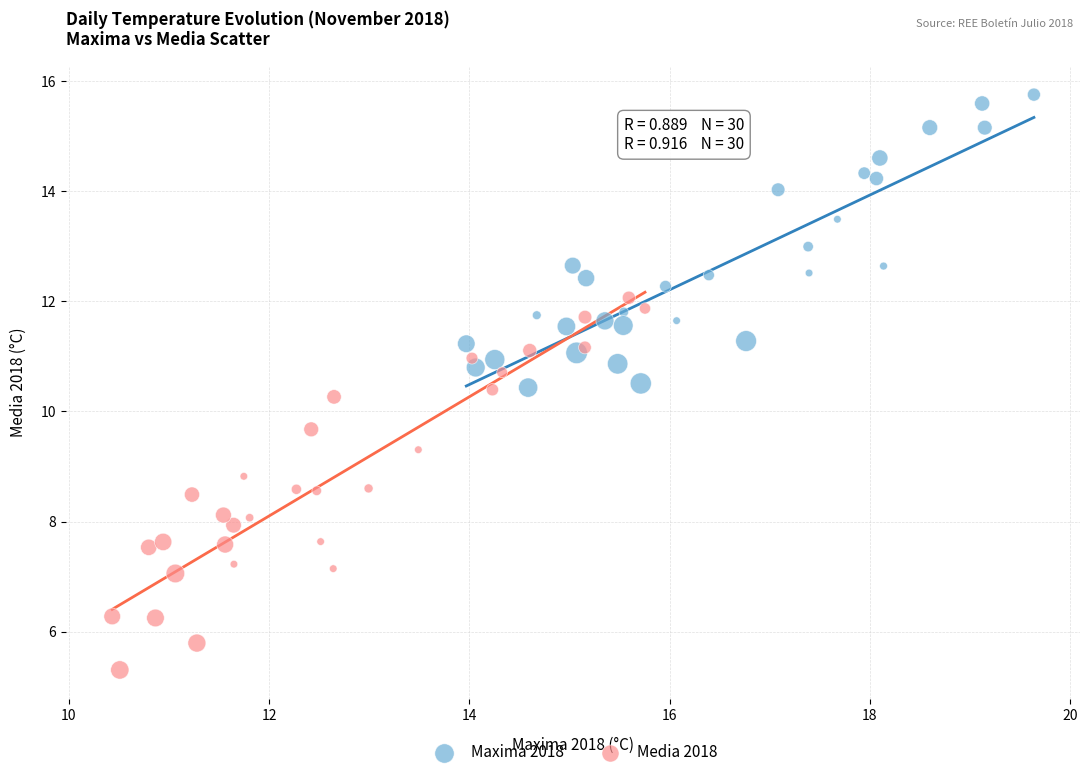

Which series reaches the minimum Y coordinate?

Media 2018